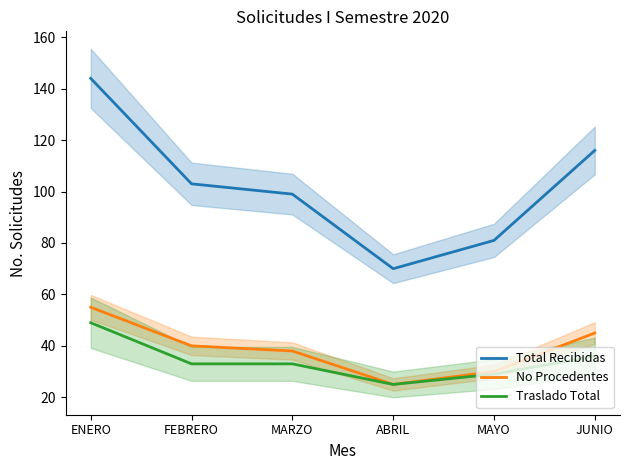

The Total Recibidas series shows 81 at MAYO. True or false?

True